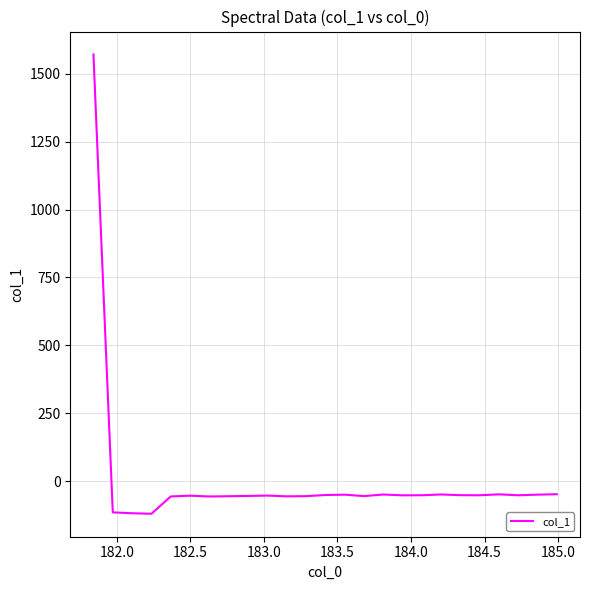

How many categories are shown in the chart?

25